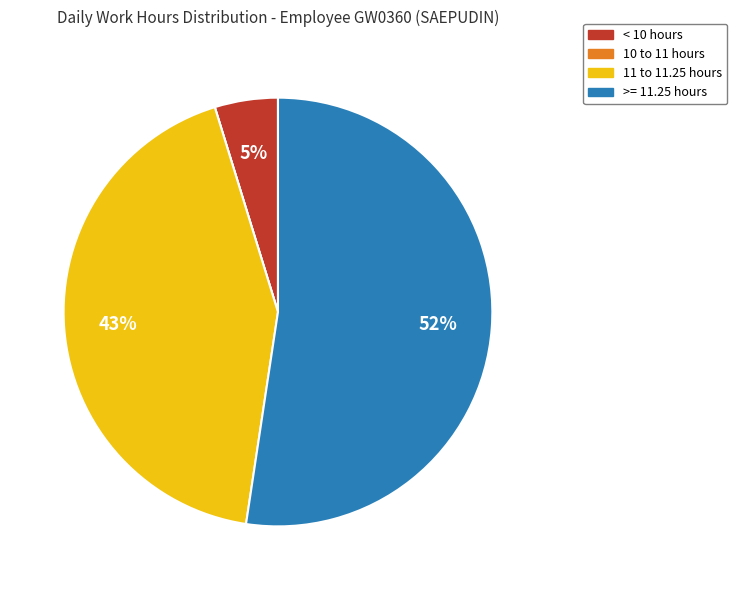

True or false: < 10 hours accounts for 5% of the total.

True